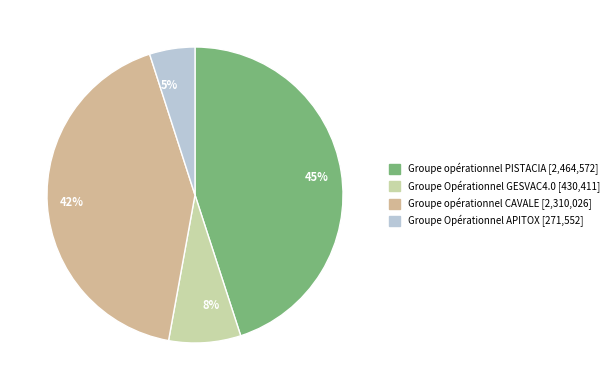

Is there a majority slice in this chart?

No